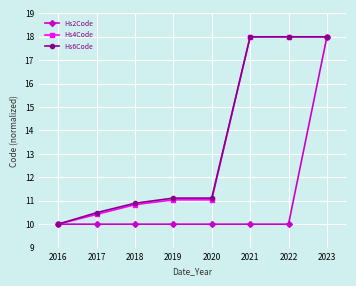

Is the value of Hs6Code at 2021 greater than the value of Hs2Code at 2018?

Yes